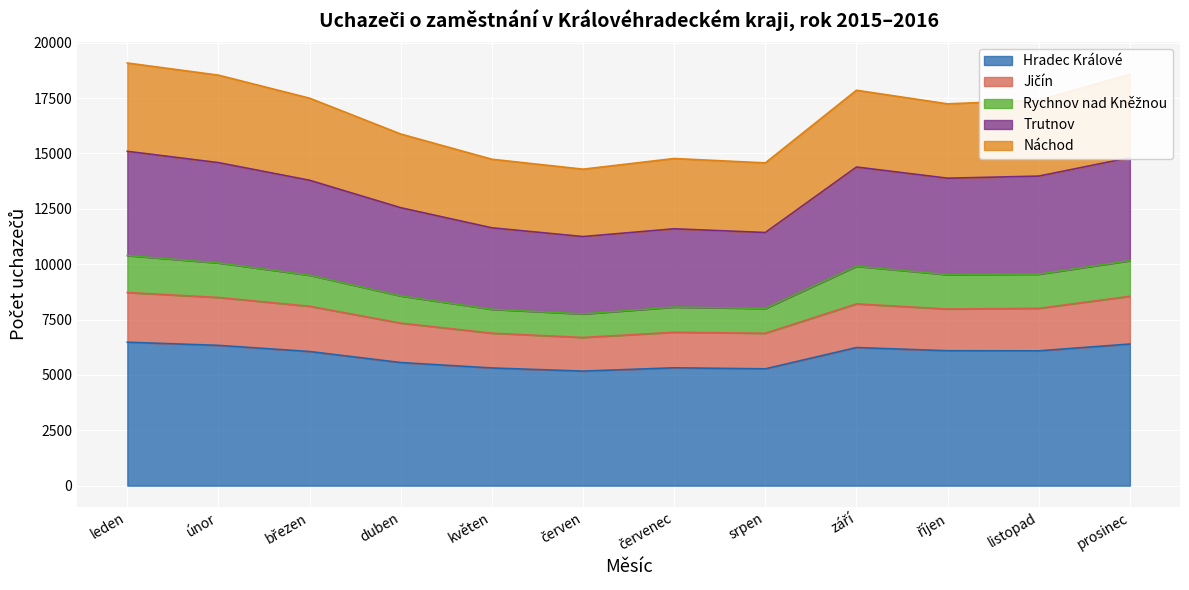

How many values in the Hradec Králové series exceed 6086?

5